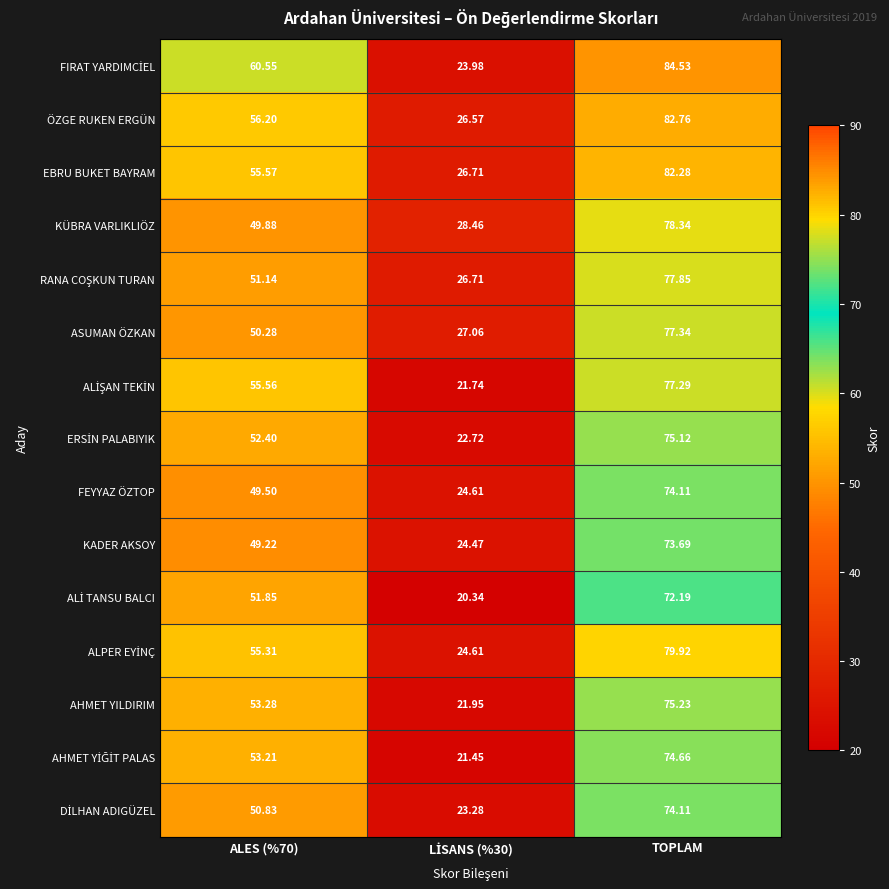

Between ALES (%70) and TOPLAM, which series saw the biggest shift?

KÜBRA VARLIKLIÖZ